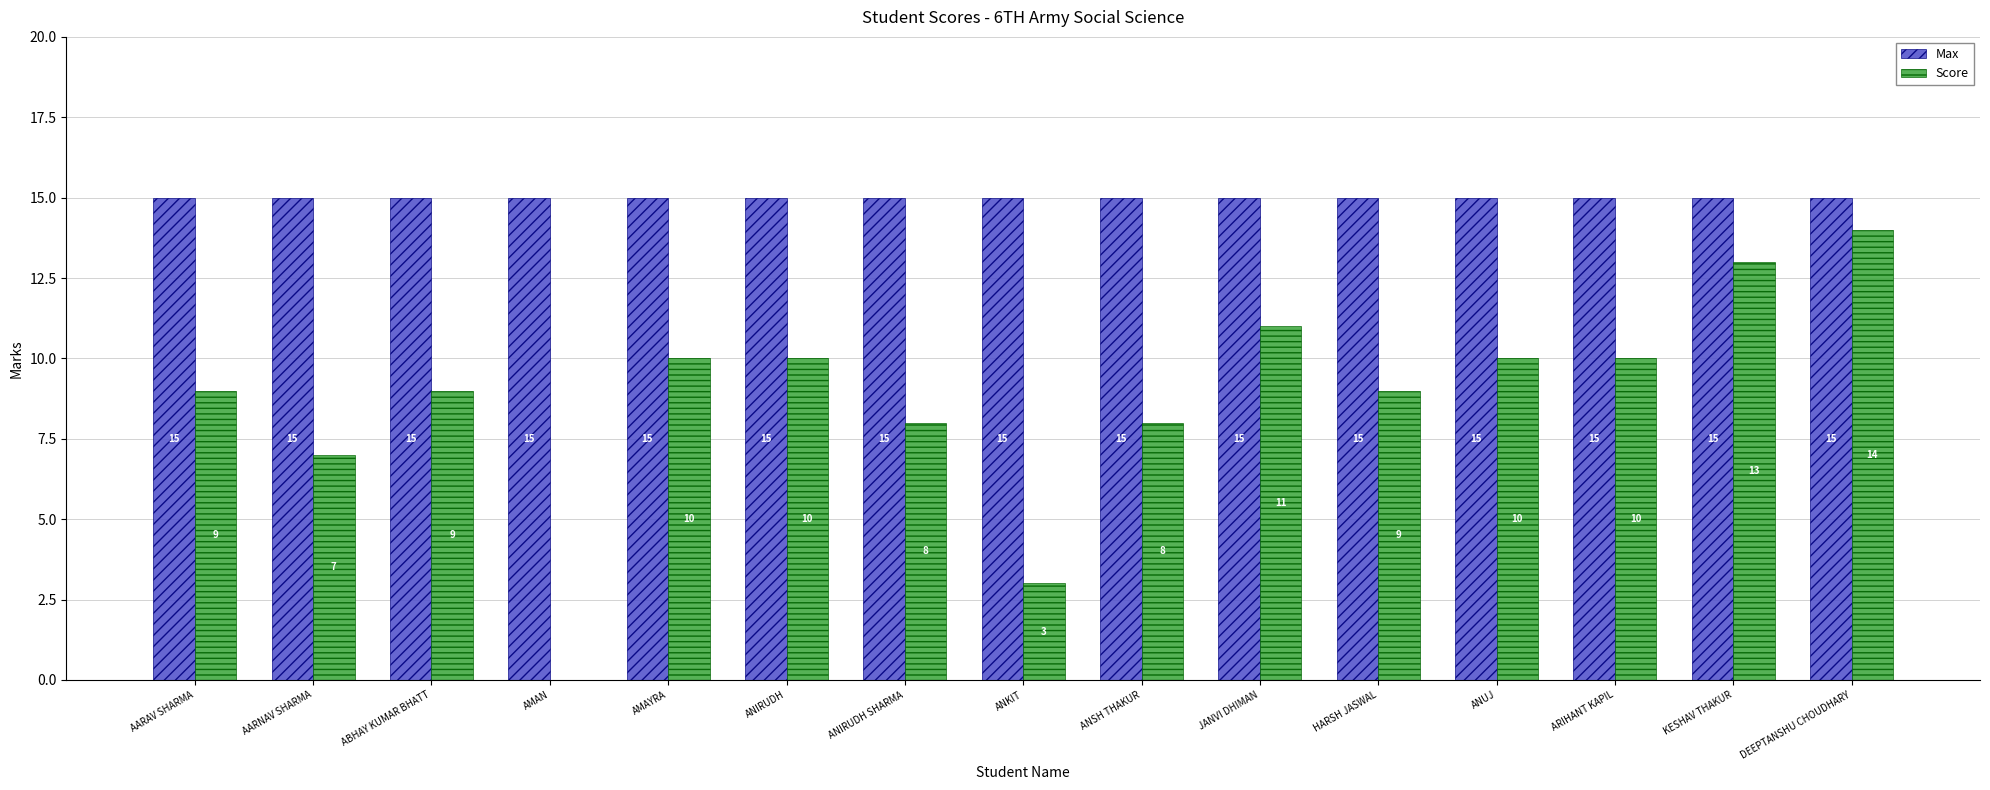

At which category is the sum across all series the highest?

DEEPTANSHU CHOUDHARY